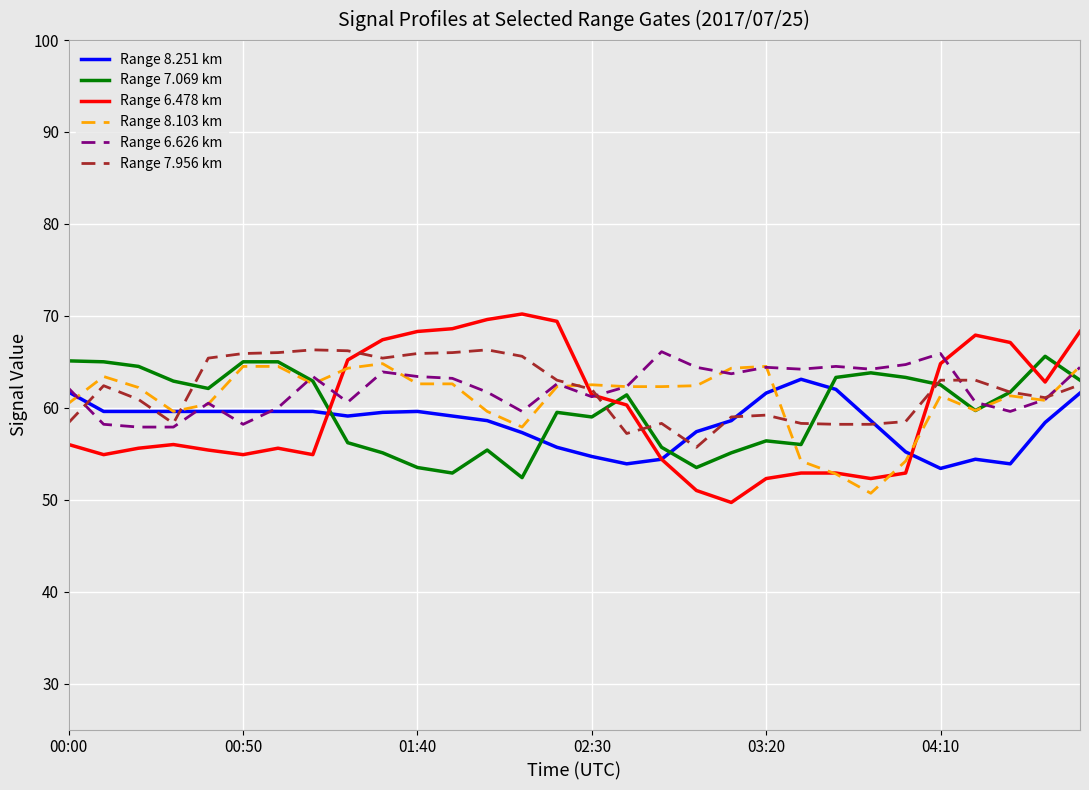

Which series ends up on top after the final intersection of Range 7.069 km and Range 6.478 km?

Range 6.478 km